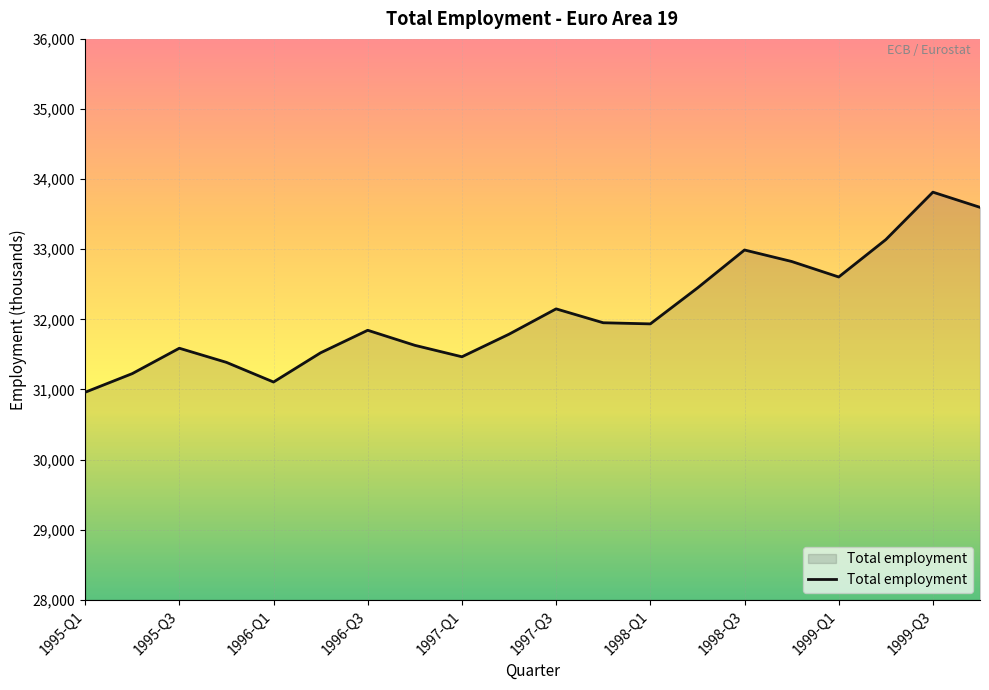

What is the smallest value displayed?

30960.1